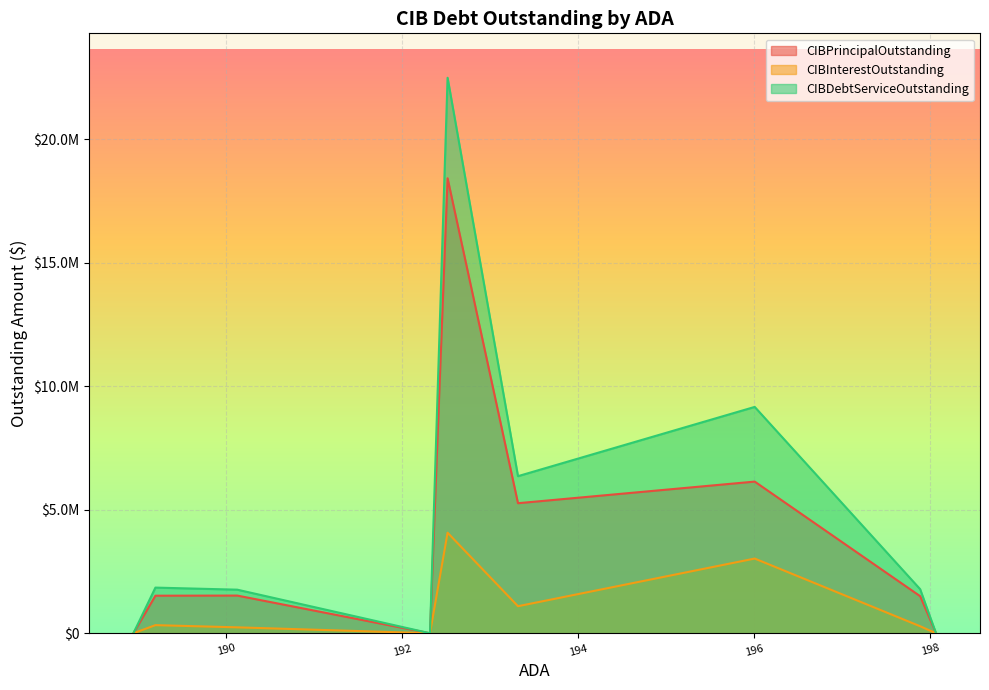

True or false: CIBDebtServiceOutstanding and CIBPrincipalOutstanding cross at least once.

False